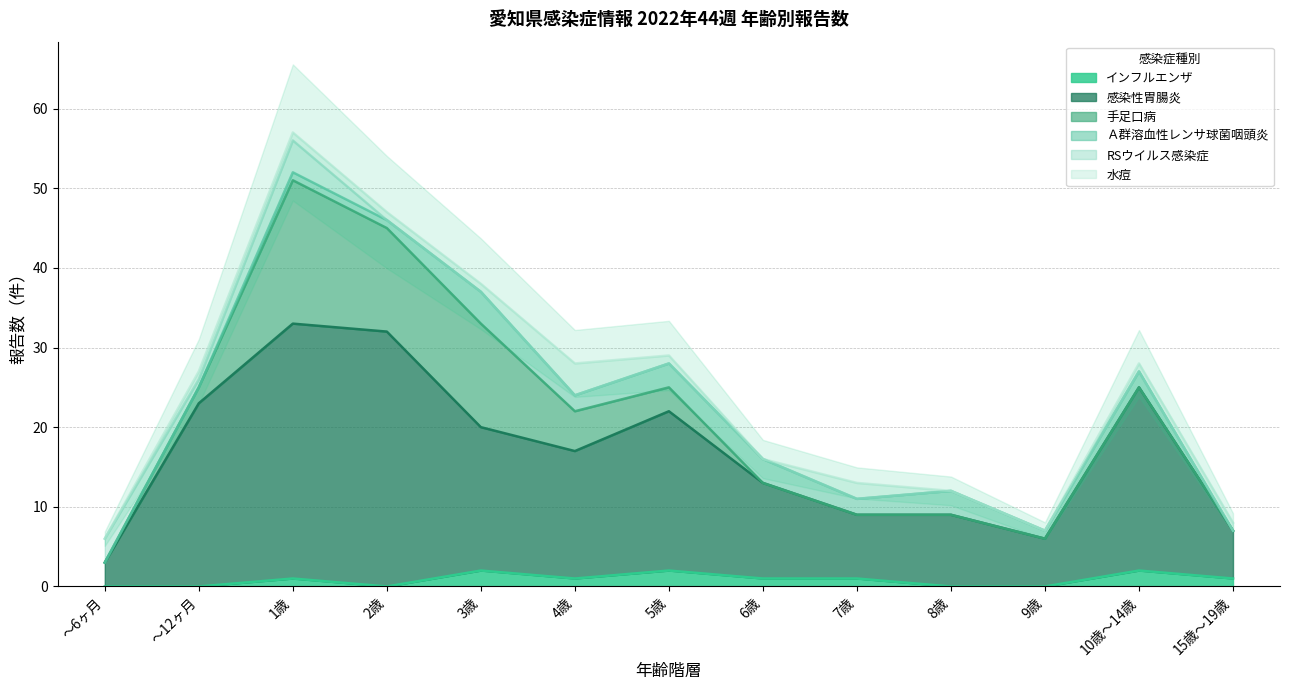

The value of Ａ群溶血性レンサ球菌咽頭炎 at 10歳～14歳 is 1. True or false?

False